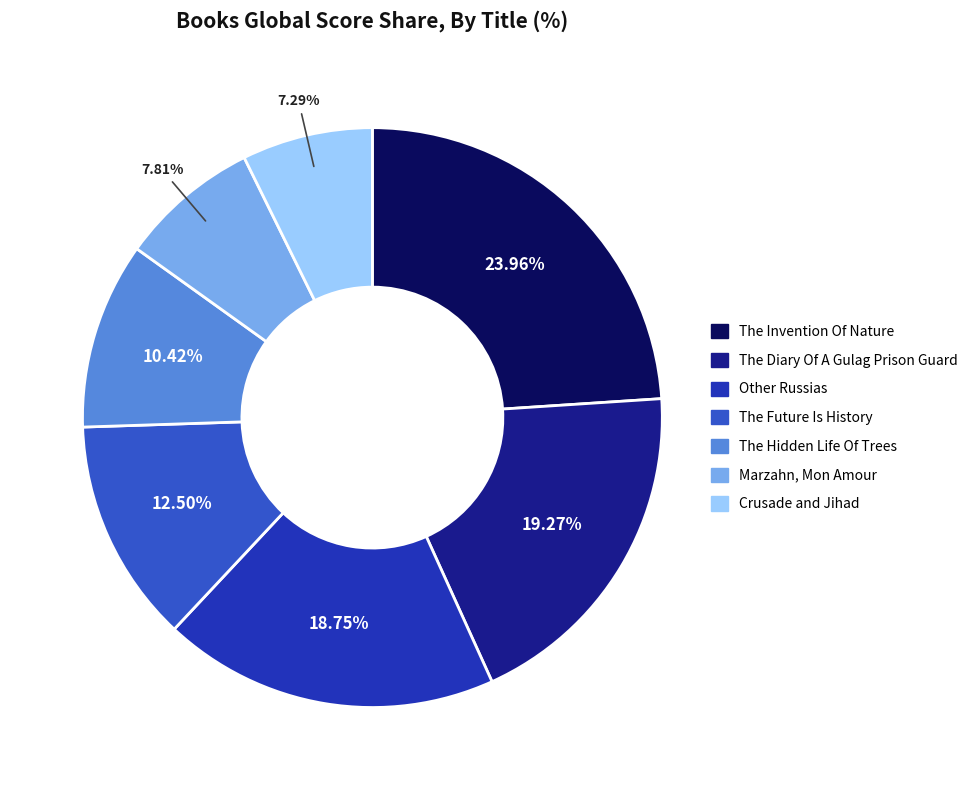

Does Crusade and Jihad account for over 50% of the chart?

No